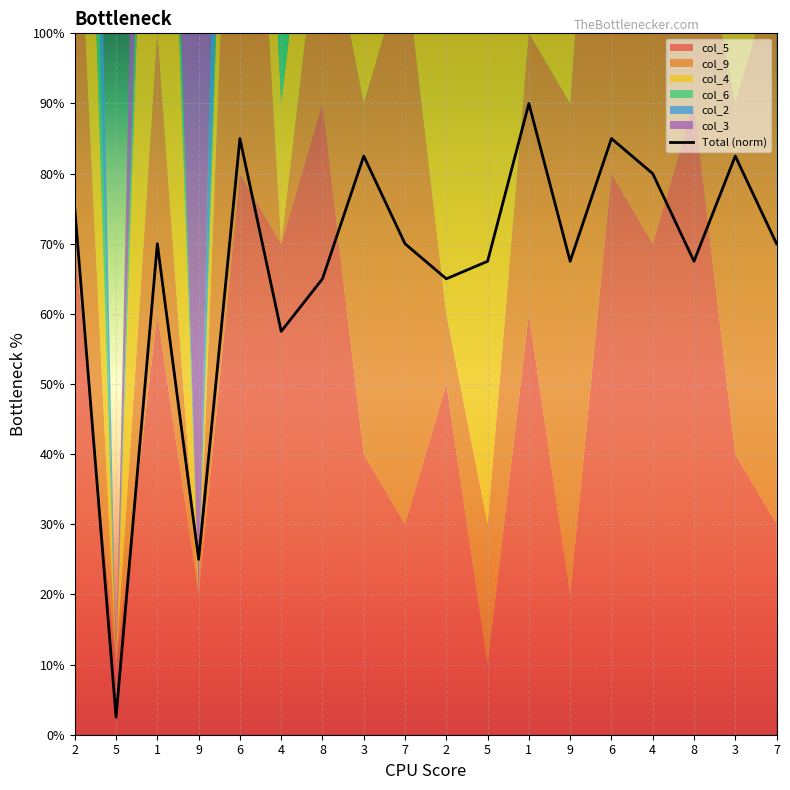

What is the change in value from 9 to 4?

+3.2